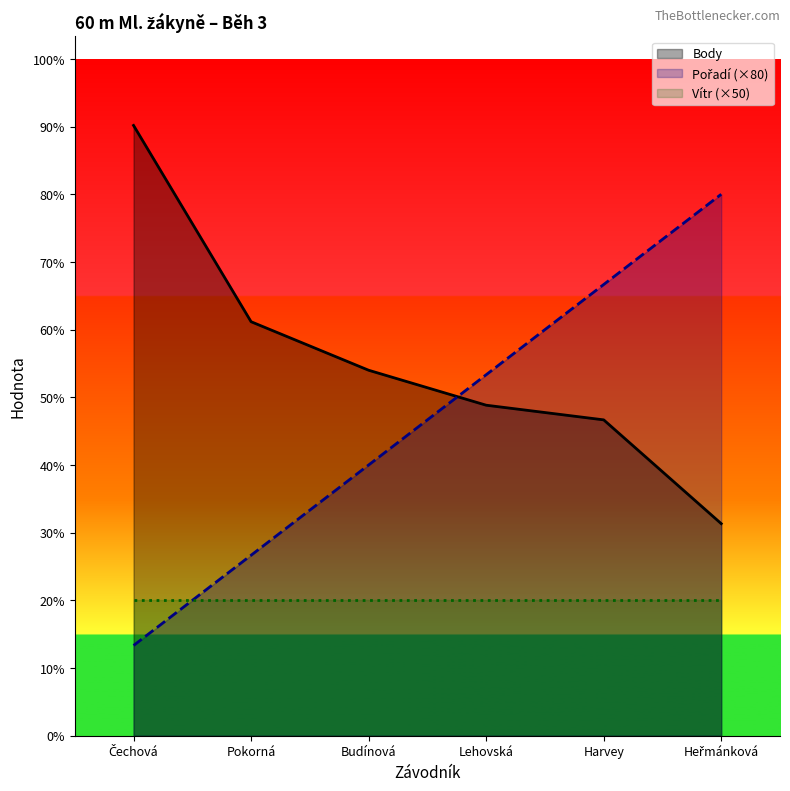

True or false: Body has a value of 125 at Heřmánková.

False